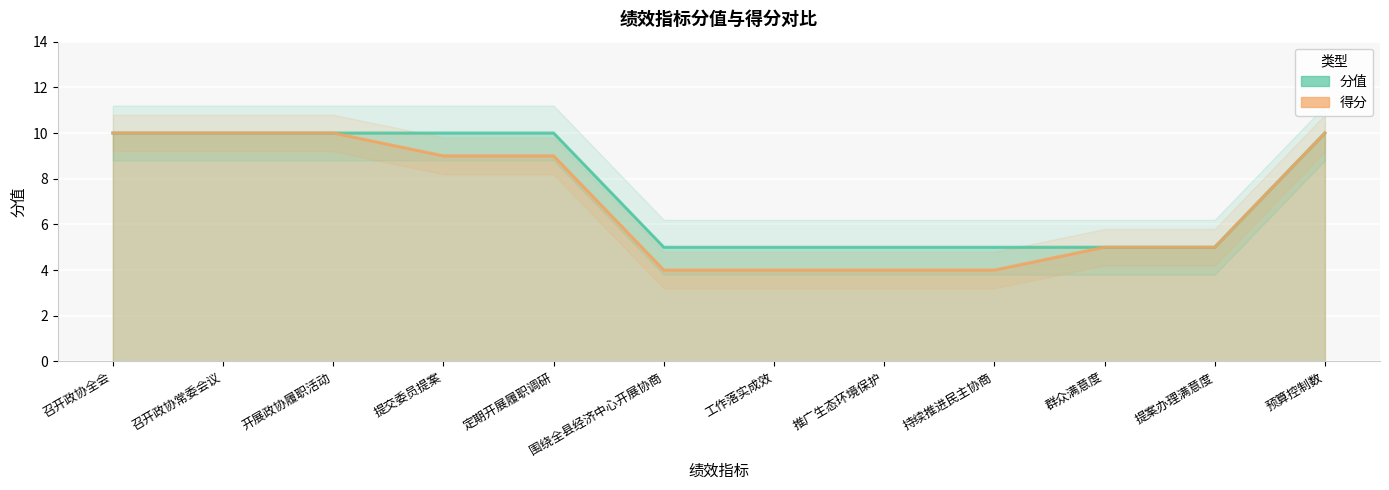

What is the value of the 分值-线 point at the 6th from the left?

5